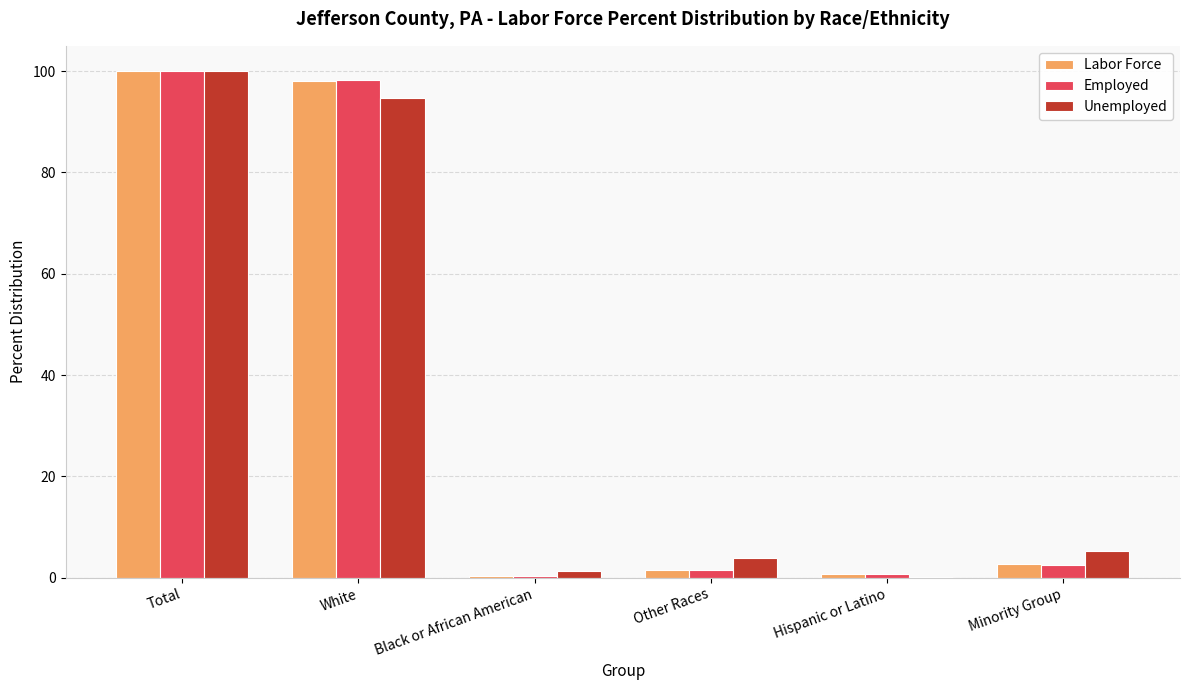

Count the number of categories in the chart.

6